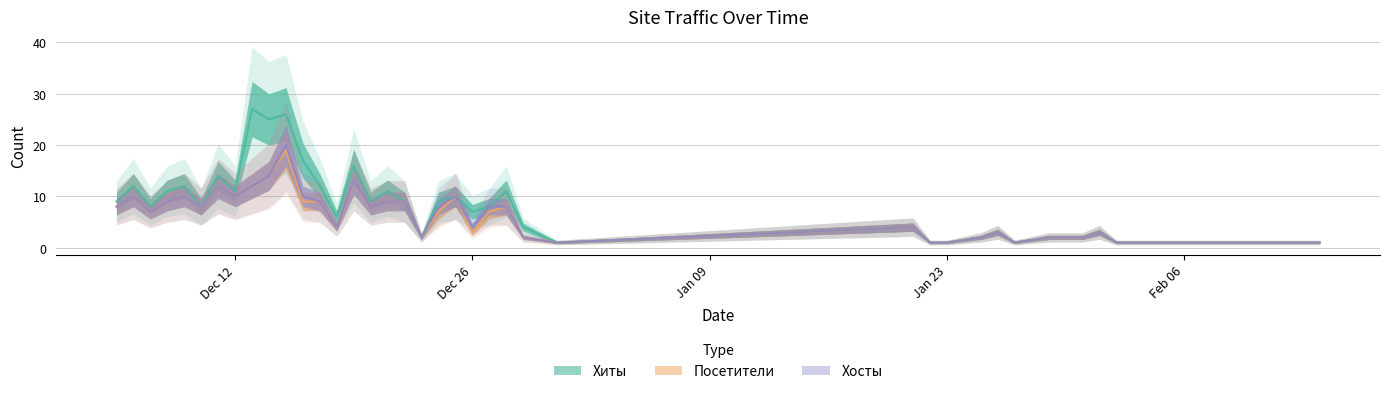

How many data points in Хосты are less than 8?

20